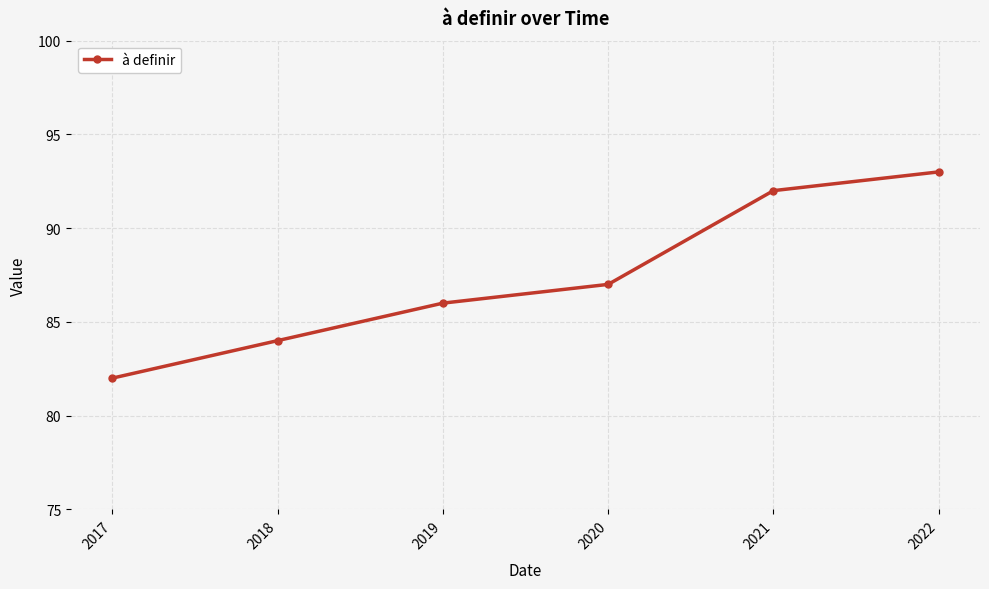

True or false: the data shows 93 at 2022.

True